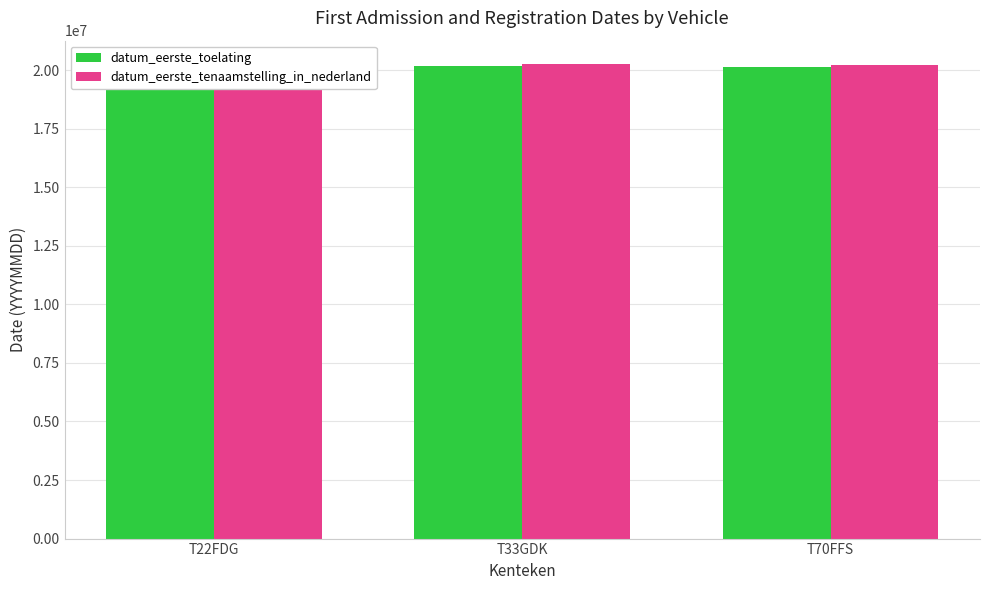

What is the average value of the datum_eerste_toelating series?

20117297